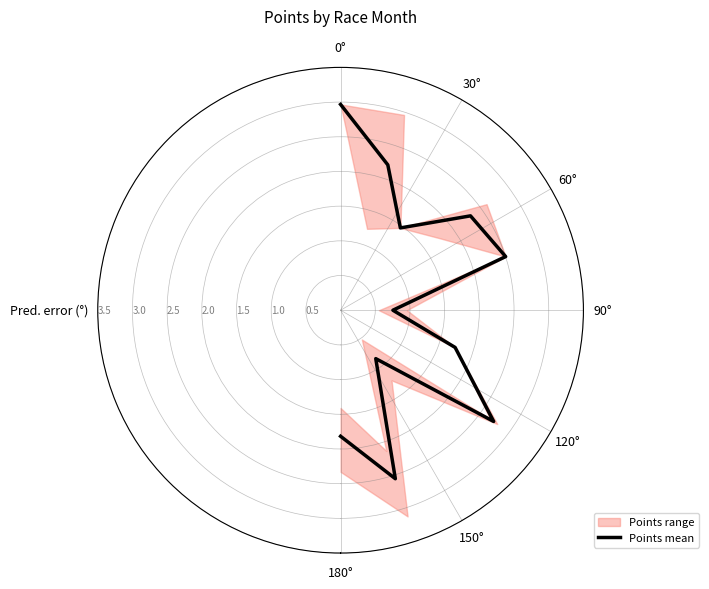

How many points are lower than both their immediate neighbors (excluding endpoints)?

3